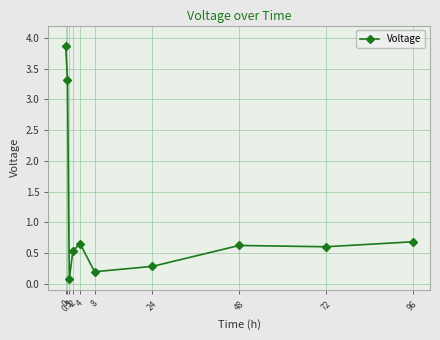

What is the label of the 5th point from the left?

4